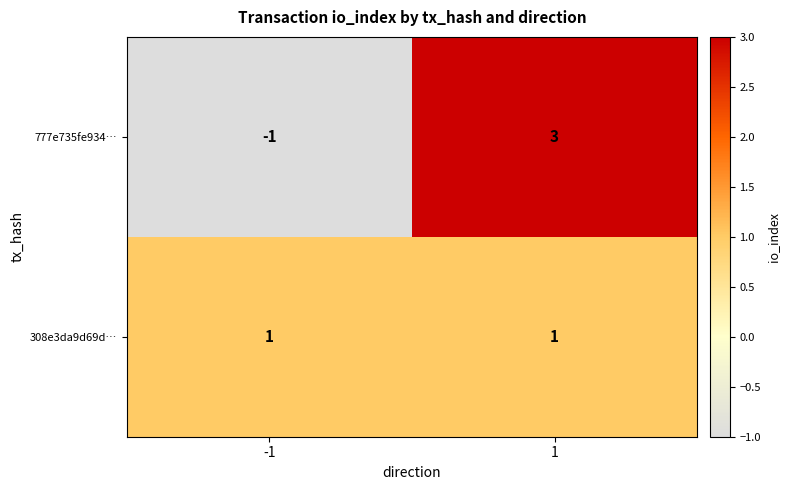

What is the smallest value displayed?

-1